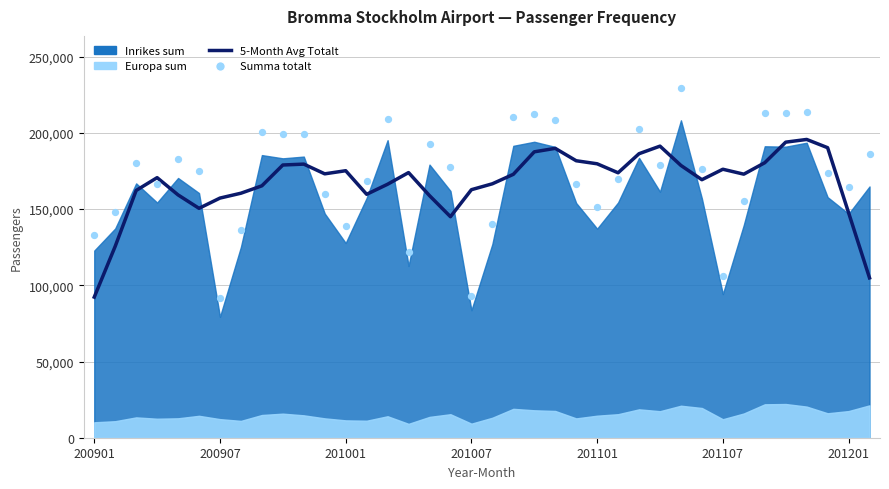

Which series has the largest total across all categories?

Summa totalt